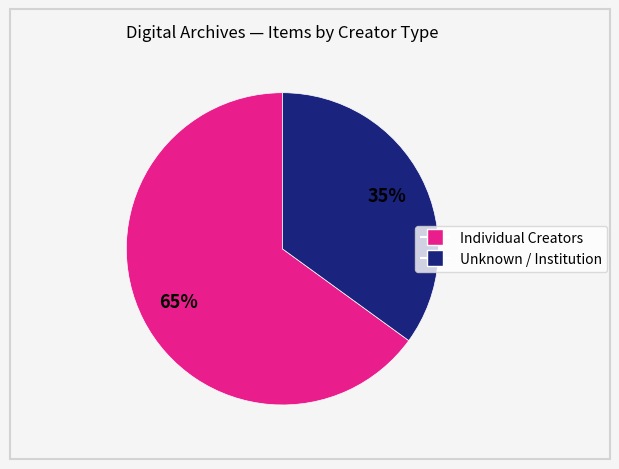

Is there a majority slice in this chart?

Yes